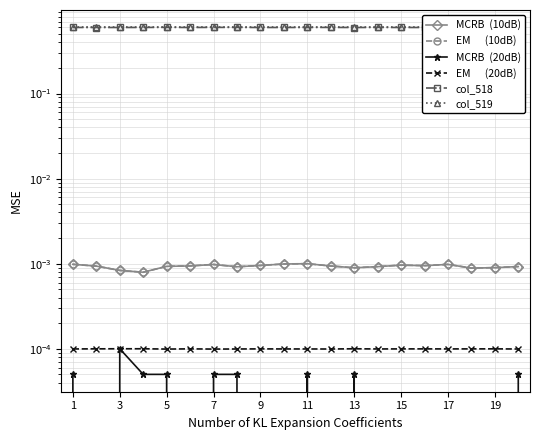

Which series has the largest total across all categories?

col_519